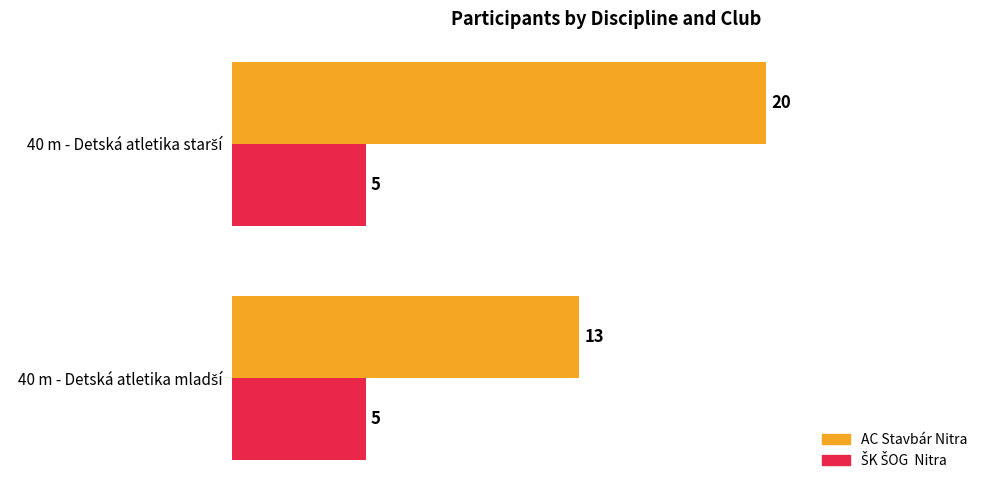

What is the greatest value displayed?

20